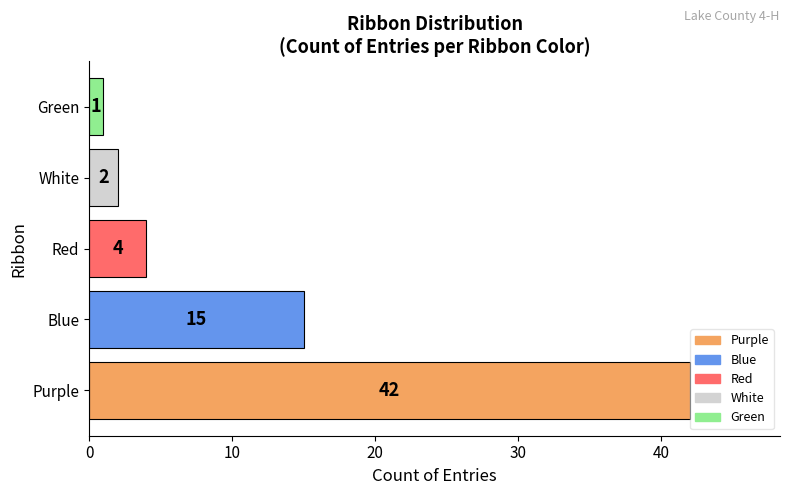

What is the difference between the second highest and second lowest values?

13